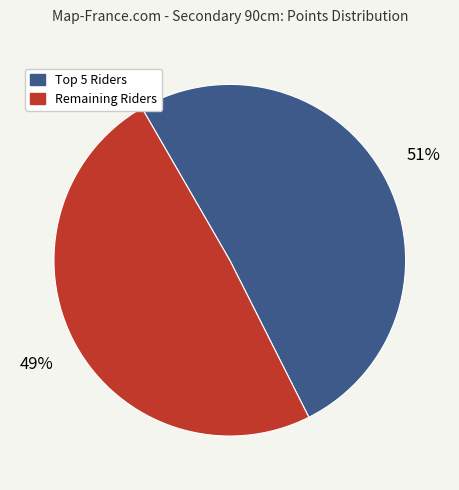

To the nearest percent, what is the average slice percentage?

50%